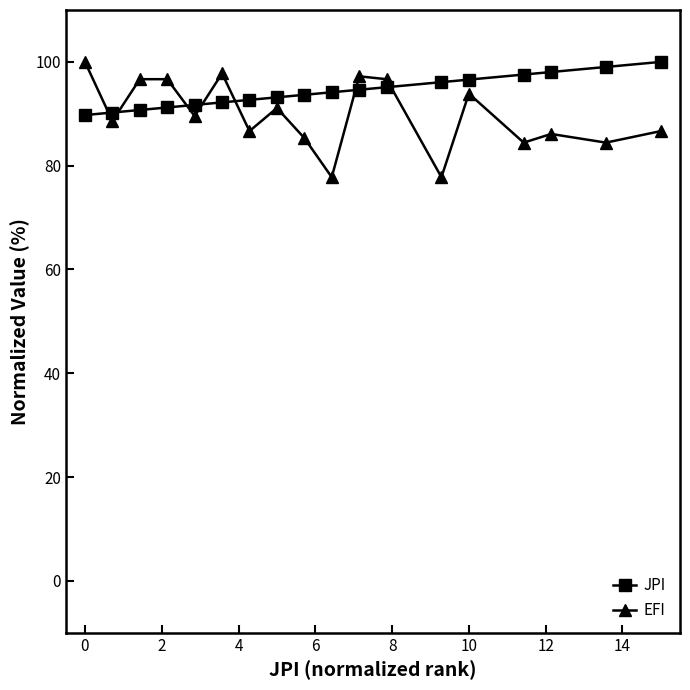

What is the value of the EFI point at the 7th from the left?

86.7